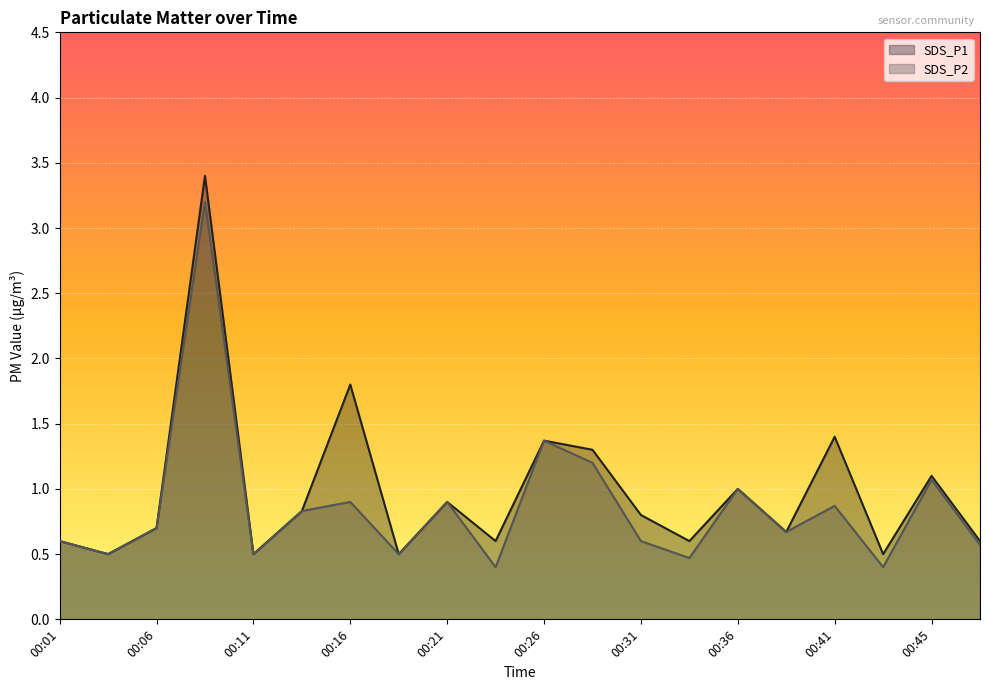

What is the difference between the second highest and second lowest values in the SDS_P2 series?

1.0